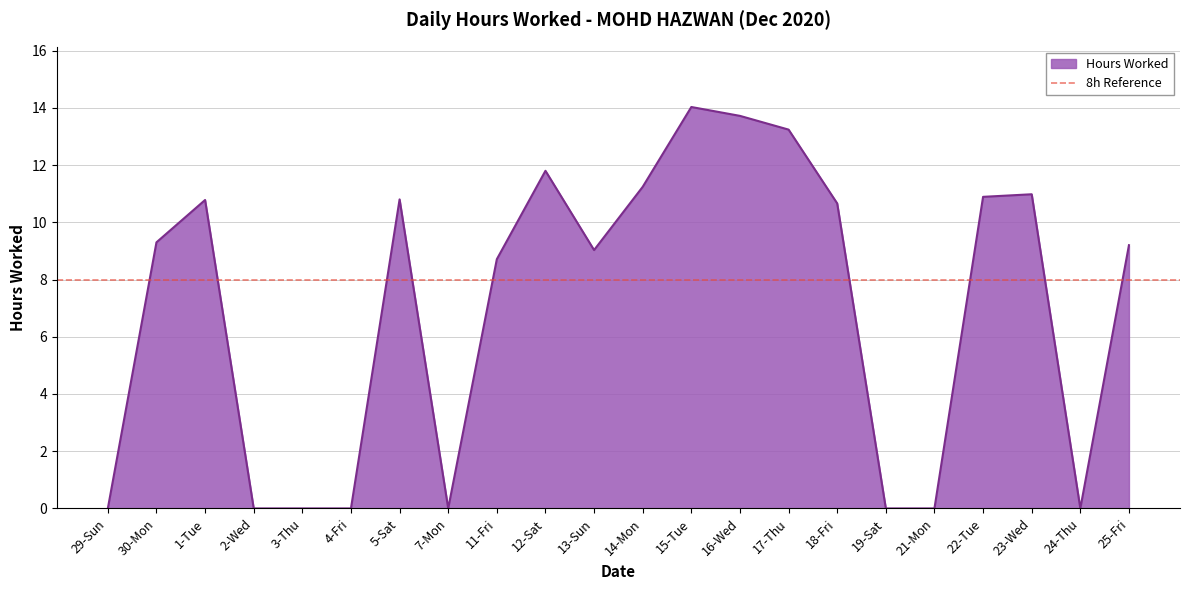

True or false: the data shows 18.7 at 5-Sat.

False